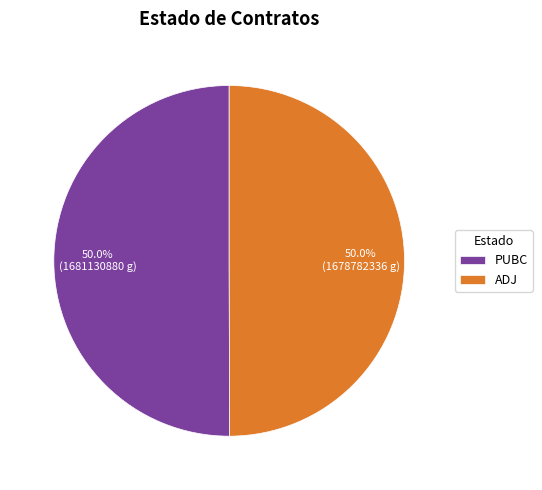

Combined, do ADJ and PUBC account for over 50%?

Yes